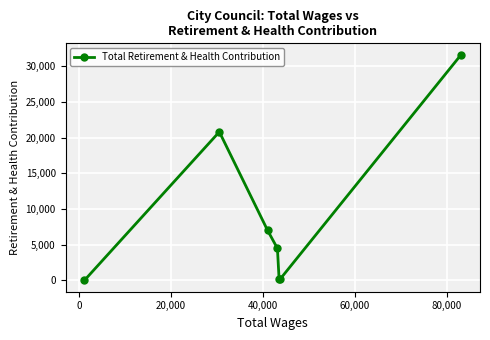

Reading left to right, extract all data points from this chart.

0	20799	7005	4479	157	157	31613